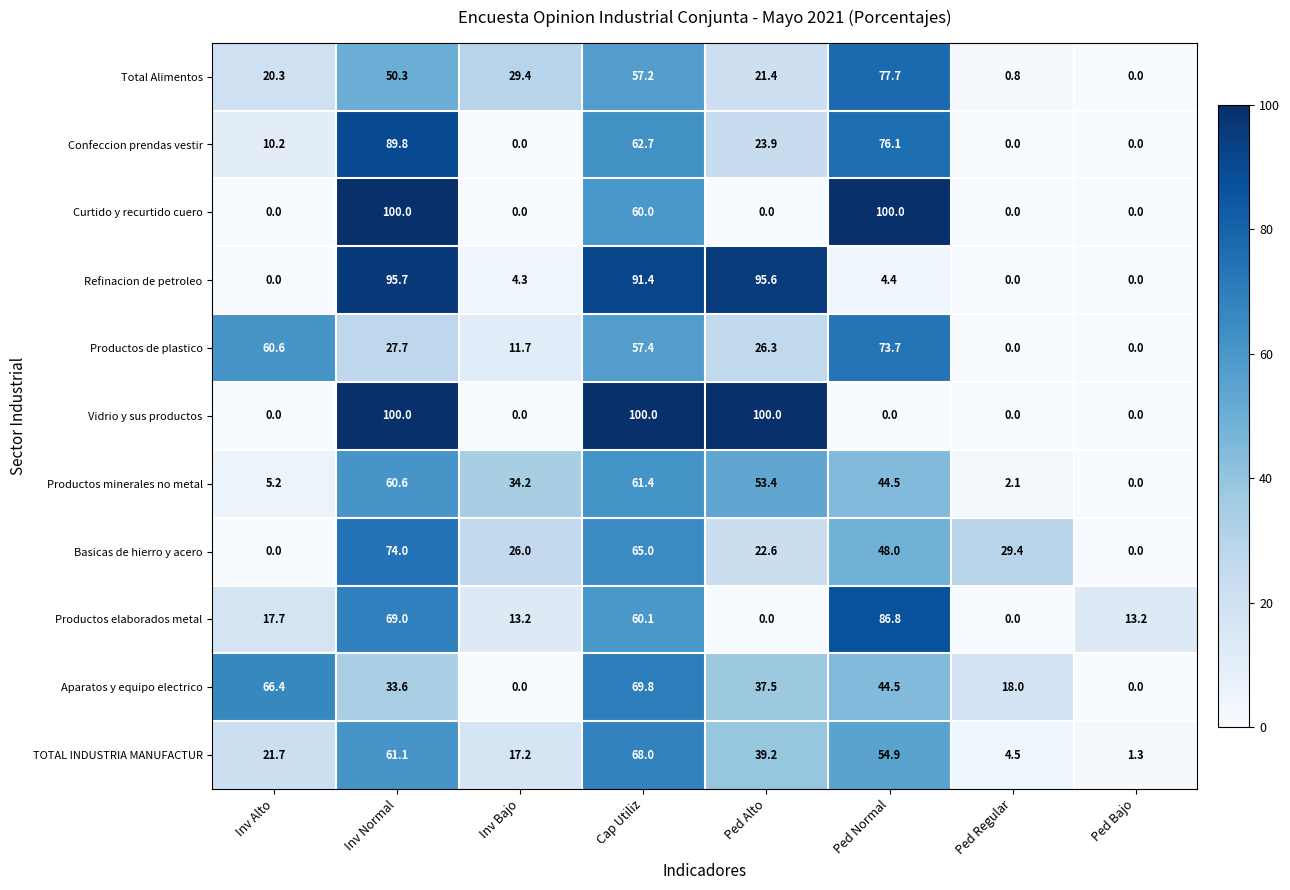

At which category is the sum across all series the highest?

Inv Normal